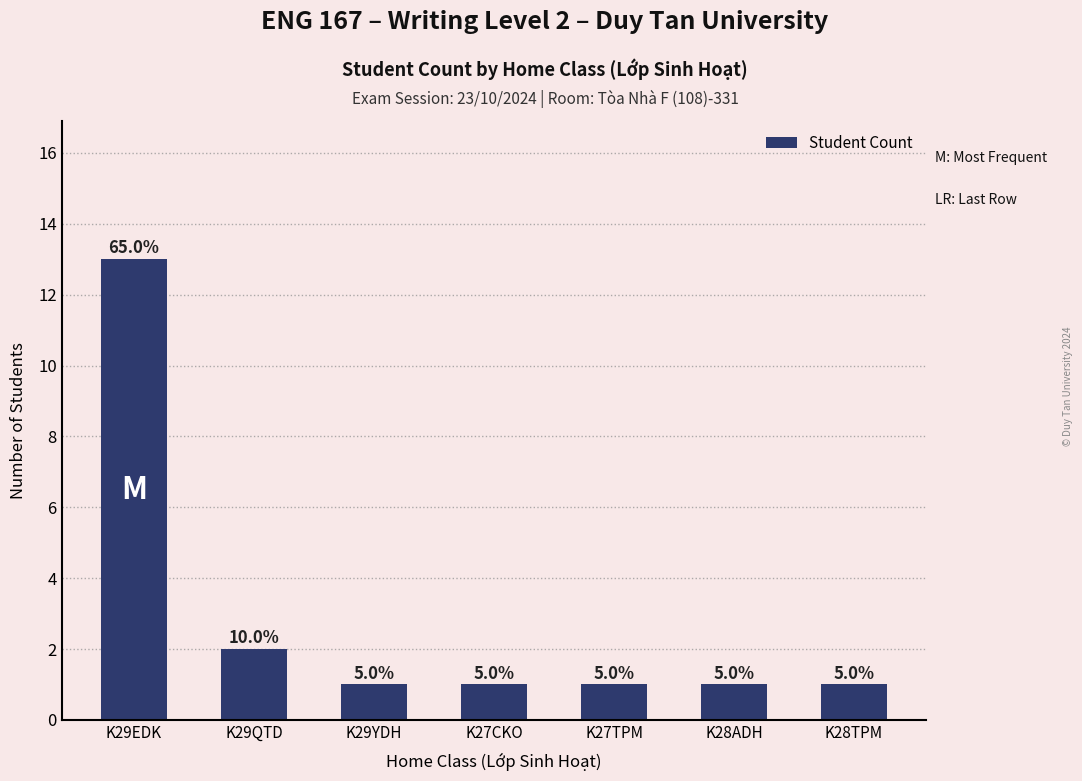

Reading left to right, extract all data points from this chart.

13	2	1	1	1	1	1